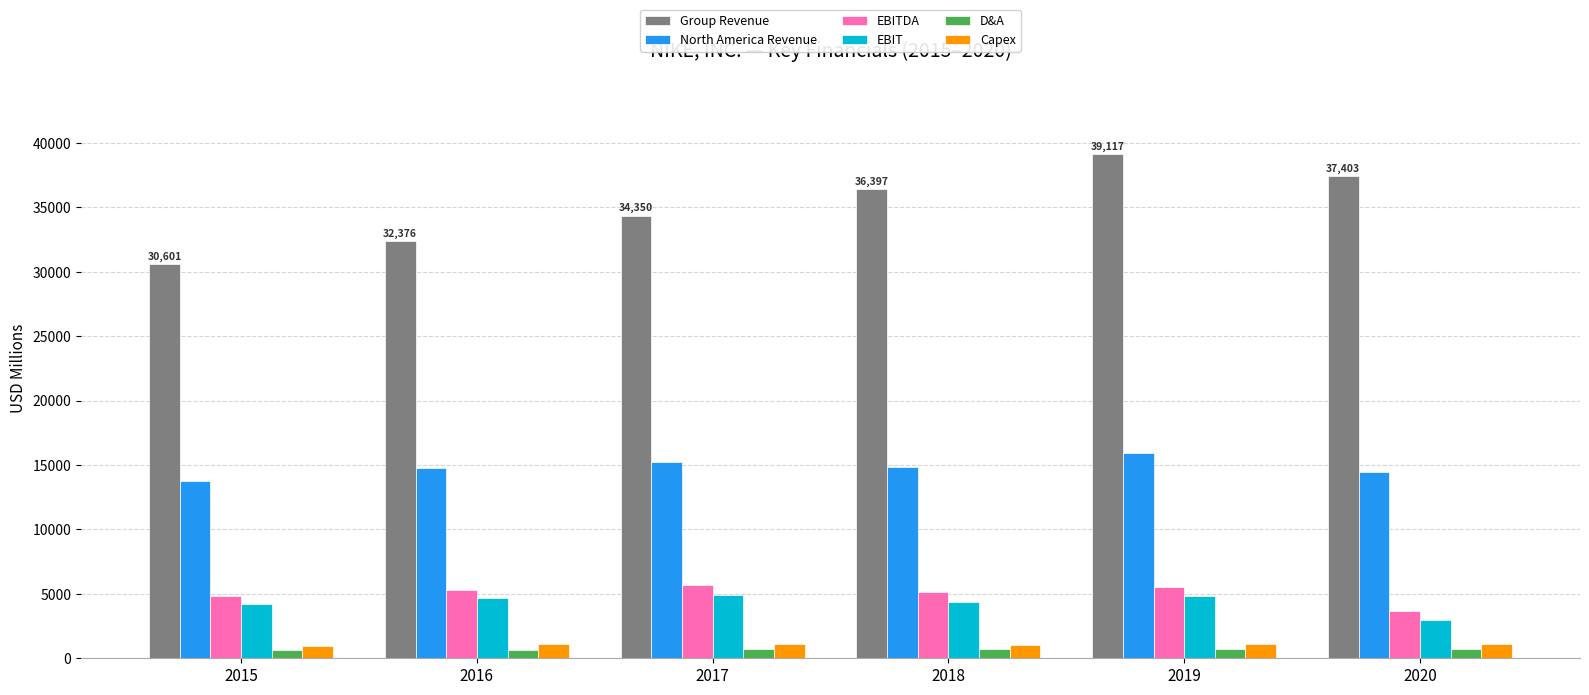

What value does the D&A series have at 2018, to the nearest 5?

745